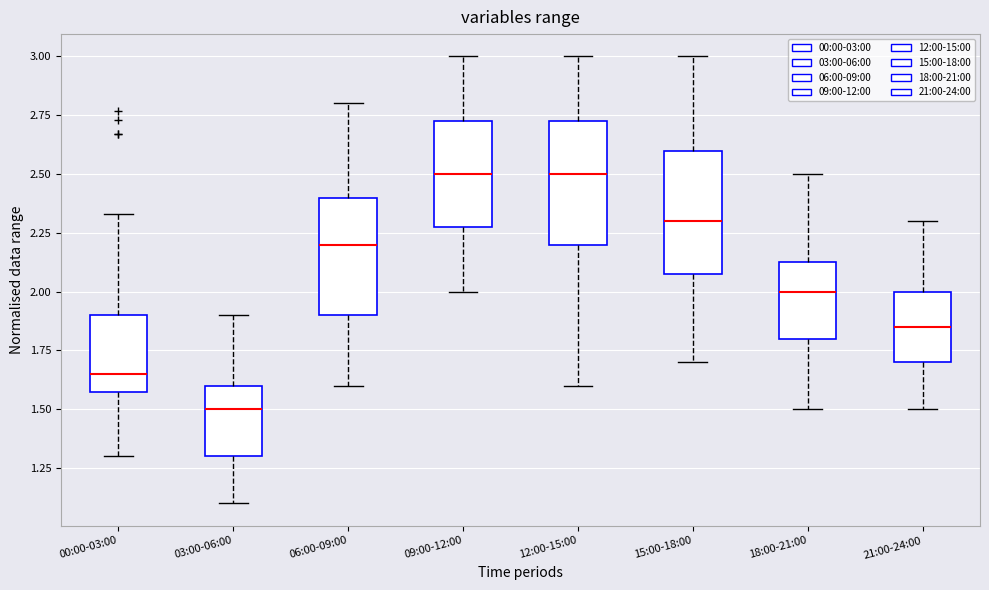

Reading left to right, transcribe this box plot: for each box, give where its median line is, the range the box spans, and where its two whiskers end, as read against the y-axis. The values are not printed on the chart, so give them approximately, as read against the axis.

00:00-03:00: median 1.65, box 1.60 to 1.90, whiskers 1.30 to 2.35
03:00-06:00: median 1.50, box 1.30 to 1.60, whiskers 1.10 to 1.90
06:00-09:00: median 2.20, box 1.90 to 2.40, whiskers 1.60 to 2.80
09:00-12:00: median 2.50, box 2.30 to 2.75, whiskers 2.00 to 3.00
12:00-15:00: median 2.50, box 2.20 to 2.75, whiskers 1.60 to 3.00
15:00-18:00: median 2.30, box 2.10 to 2.60, whiskers 1.70 to 3.00
18:00-21:00: median 2.00, box 1.80 to 2.15, whiskers 1.50 to 2.50
21:00-24:00: median 1.85, box 1.70 to 2.00, whiskers 1.50 to 2.30